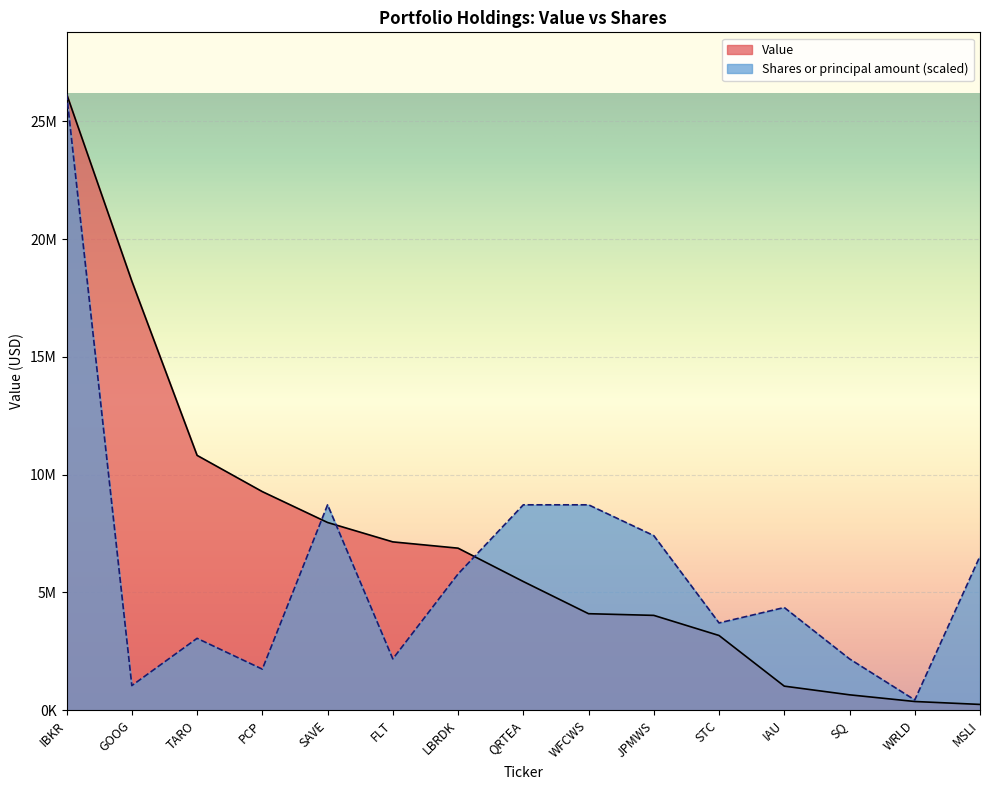

What is the value of the Shares or principal amount point at the 4th from the left?

1744000